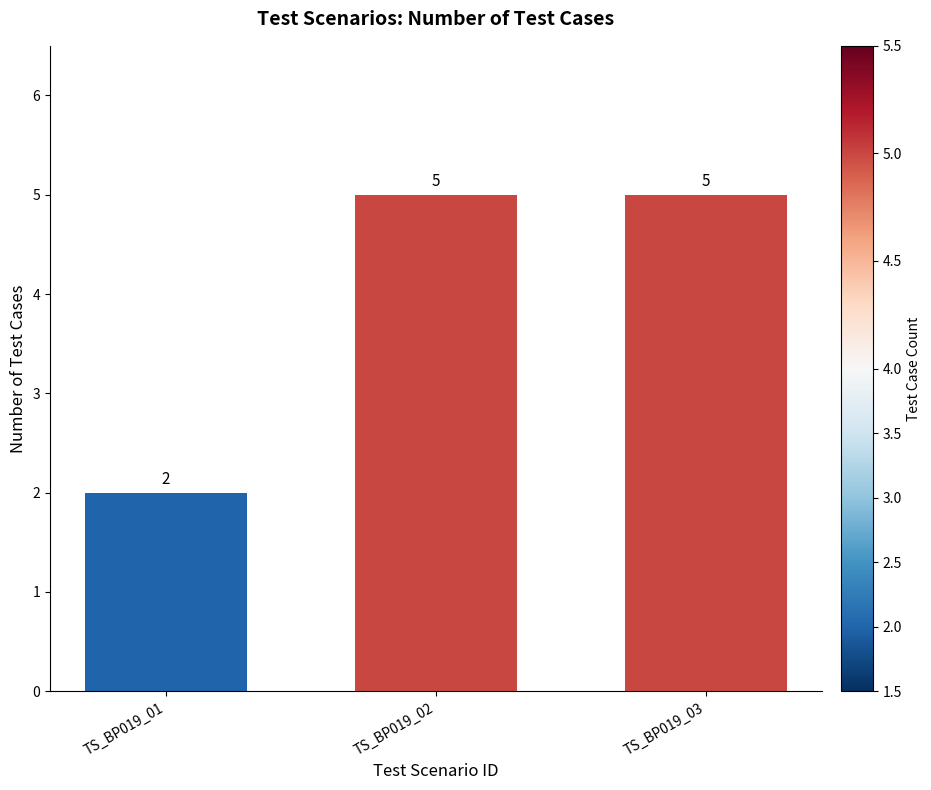

Does the chart contain any negative values?

No